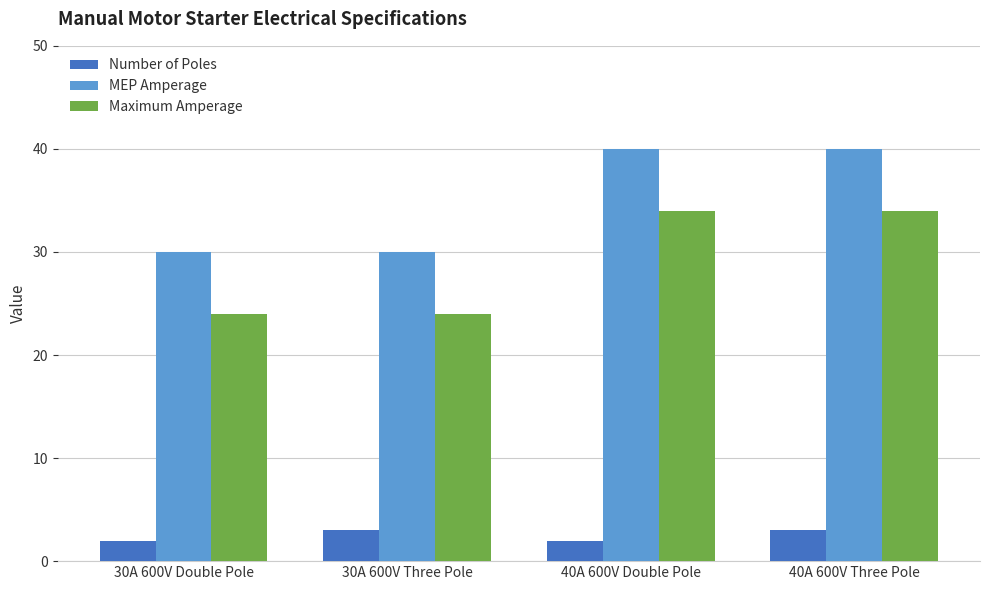

How many bars are there in each group?

3